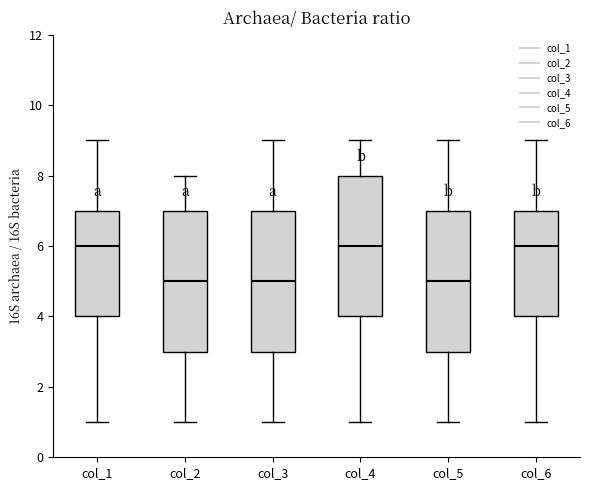

Reading left to right, read every box against the y-axis: the position of its median line, the range the box covers, and the ends of its whiskers. The values are not printed on the chart, so give them approximately, as read against the axis.

col_1: median 6, box 4 to 7, whiskers 1 to 9
col_2: median 5, box 3 to 7, whiskers 1 to 8
col_3: median 5, box 3 to 7, whiskers 1 to 9
col_4: median 6, box 4 to 8, whiskers 1 to 9
col_5: median 5, box 3 to 7, whiskers 1 to 9
col_6: median 6, box 4 to 7, whiskers 1 to 9